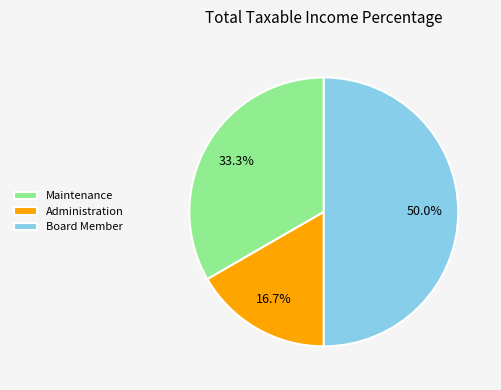

Approximately how many times larger is the value at Maintenance compared to Administration?

2.0